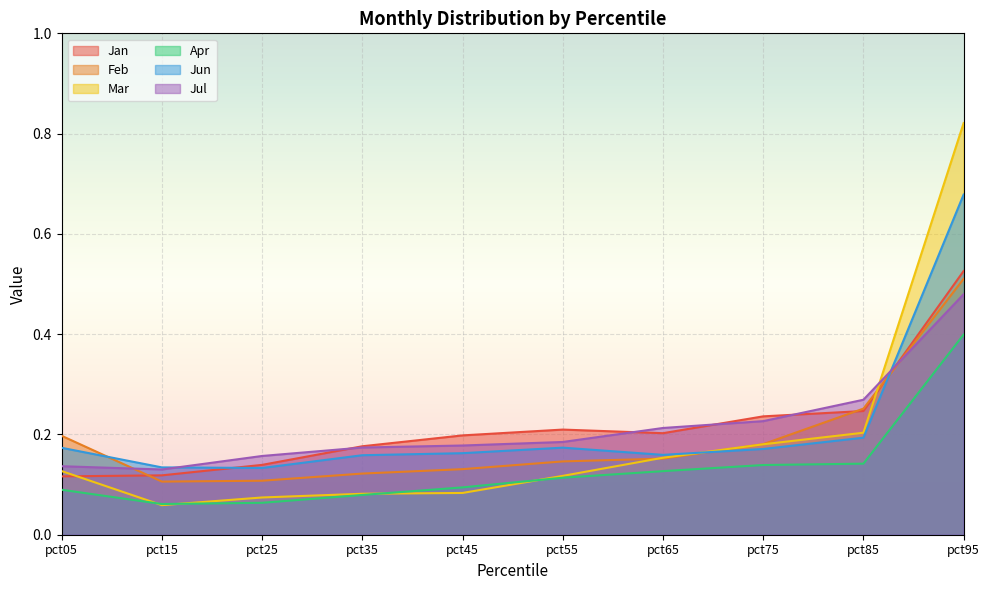

How many Feb values are between 0 and 1?

10